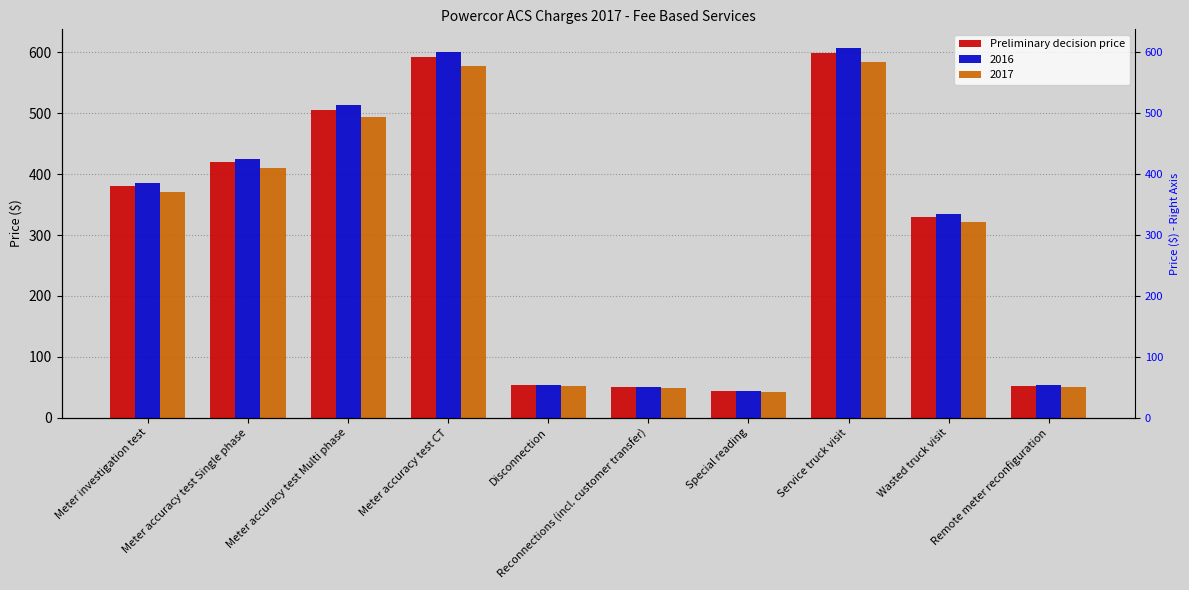

At which category does the chart reach its peak across all series?

Service truck visit